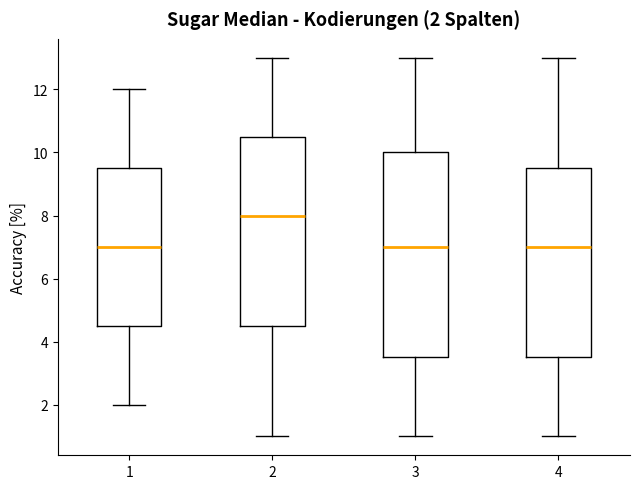

Which box is the tallest, from its lower edge to its upper edge?

3